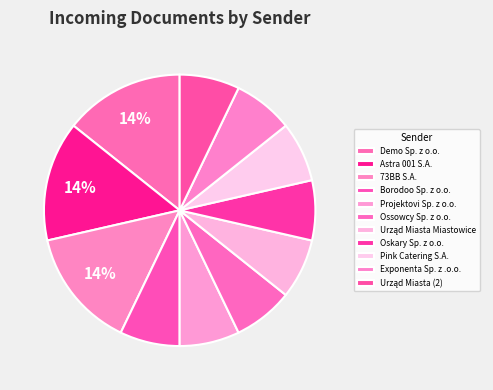

Count the number of slices in the pie.

11